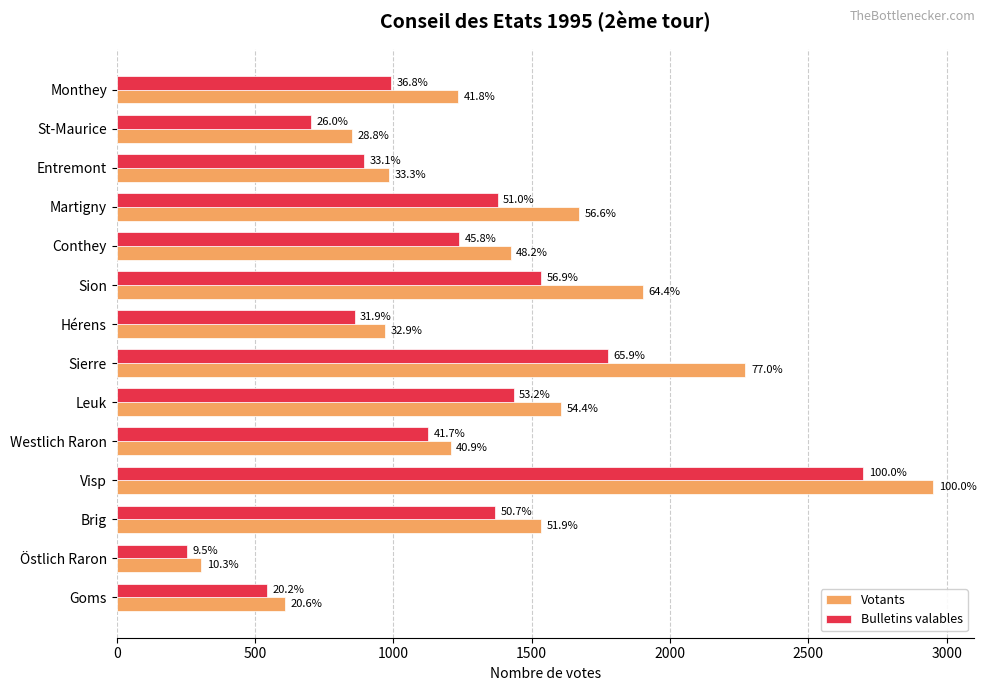

What are all the series names shown in the legend?

Votants, Bulletins valables